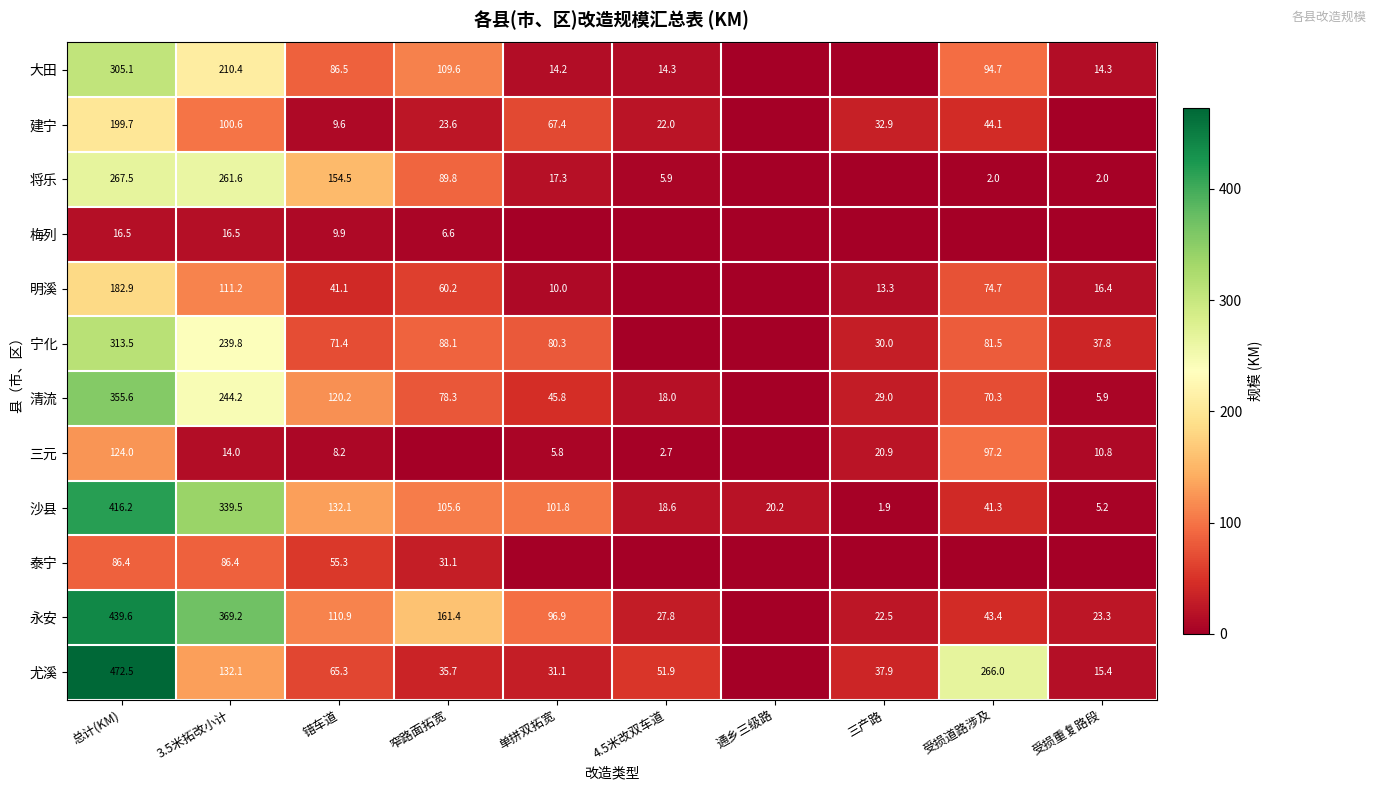

At how many categories does at least one series exceed 242?

3